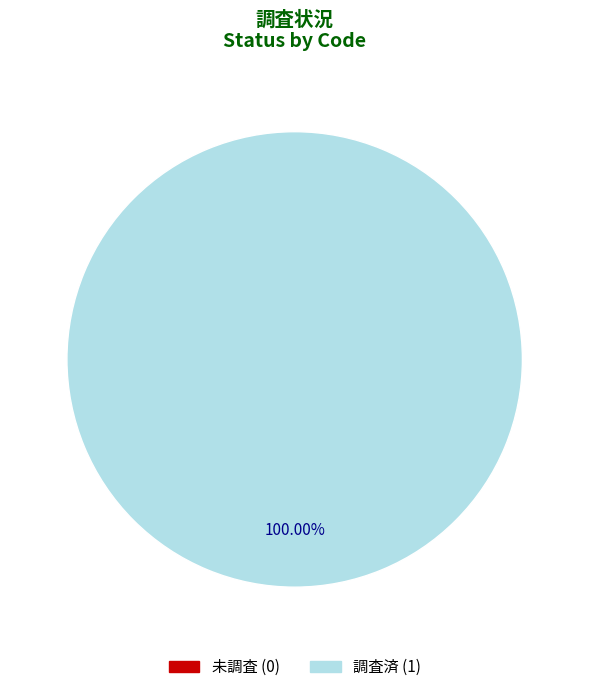

Which category has the biggest portion of the pie?

調査済